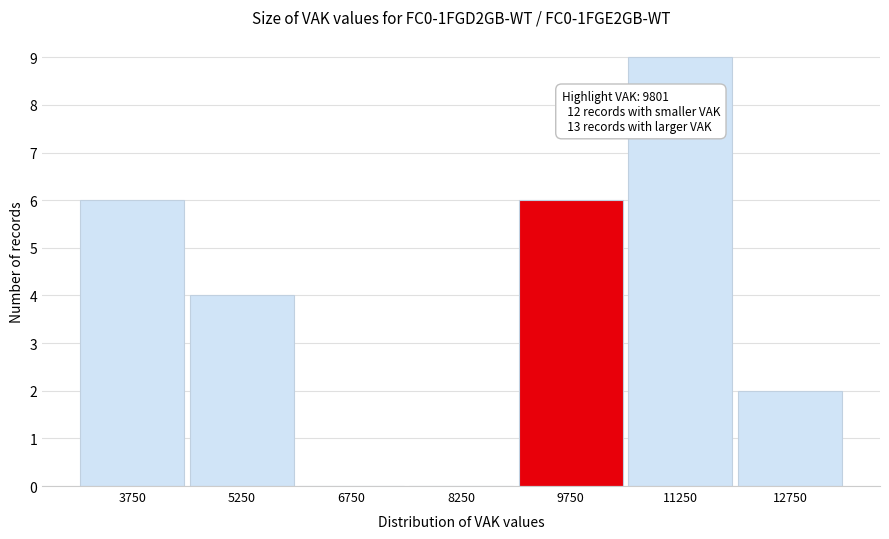

Which range on the x-axis has the tallest bar?

10500 to 12000